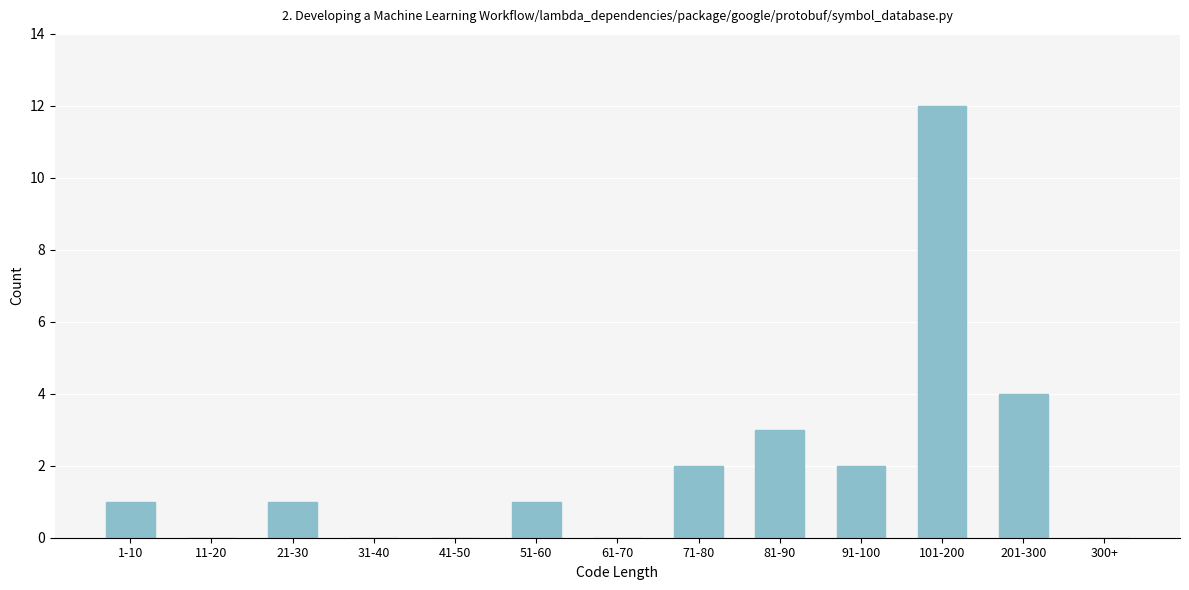

Reading left to right, what are all the values shown in this chart?

1-10=1	11-20=0	21-30=1	31-40=0	41-50=0	51-60=1	61-70=0	71-80=2	81-90=3	91-100=2	101-200=12	201-300=4	300+=0